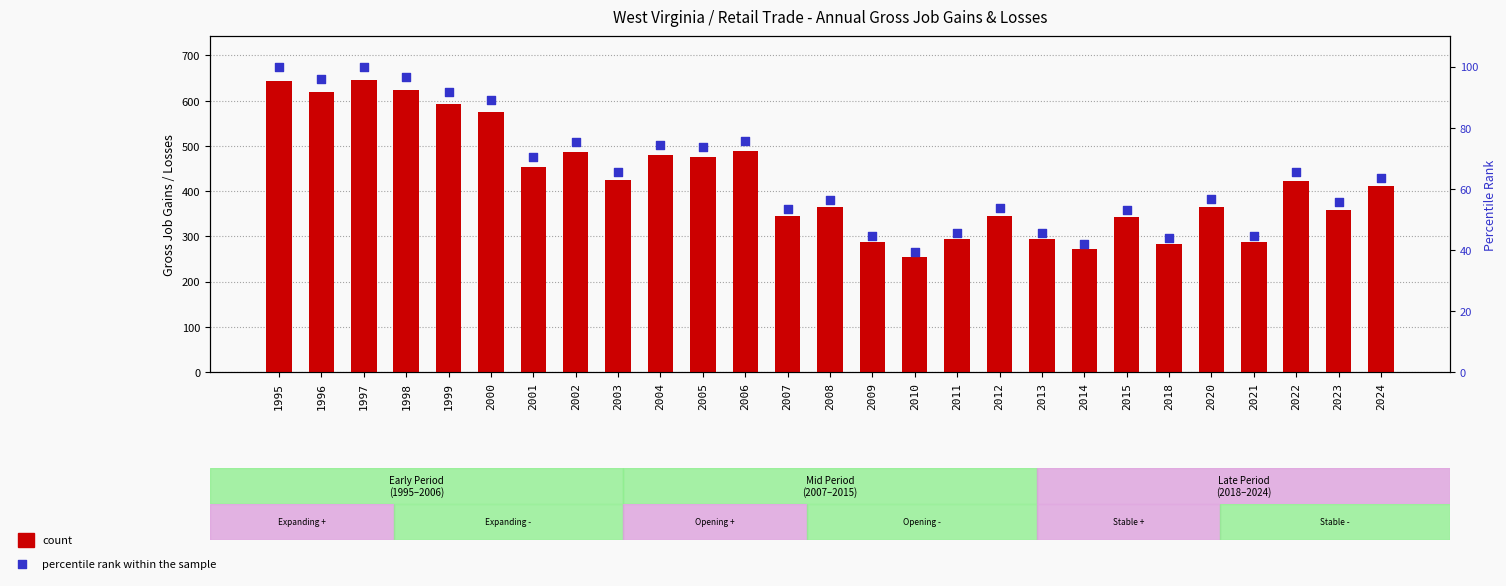

Which series has the largest total across all categories?

count